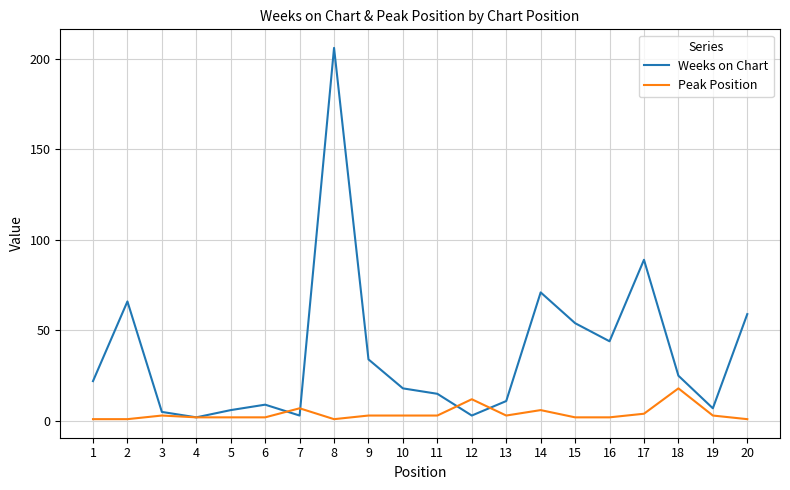

Which series ends up on top after the final intersection of Weeks on Chart and Peak Position?

Weeks on Chart